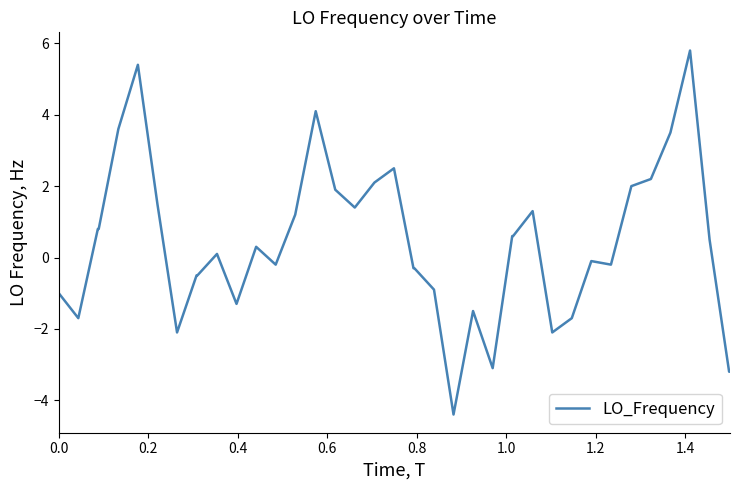

What is the greatest value displayed?

5.8